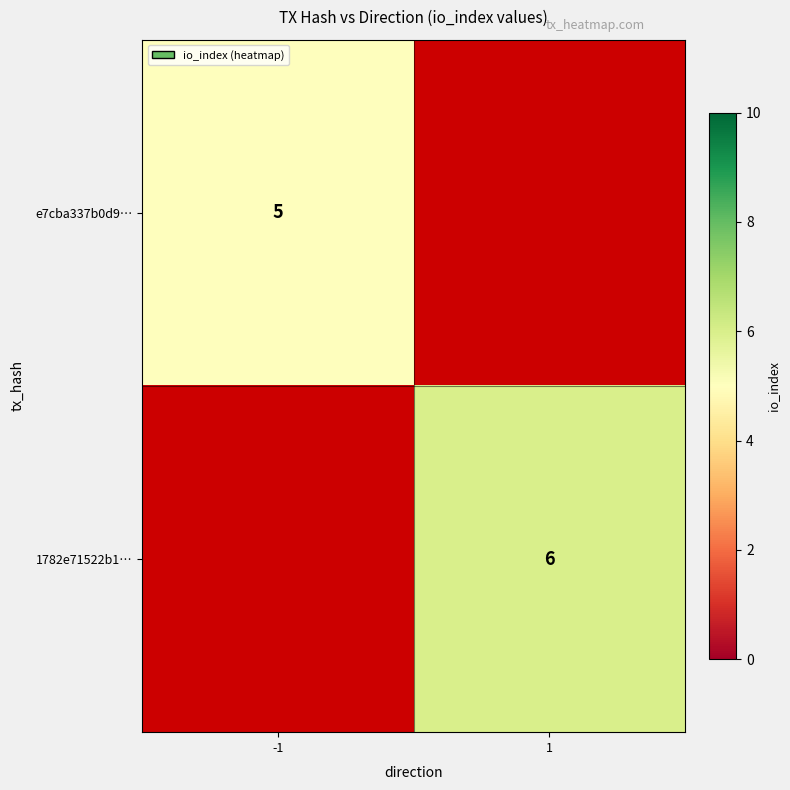

The e7cba337b0d9… series shows 5 at -1. True or false?

True